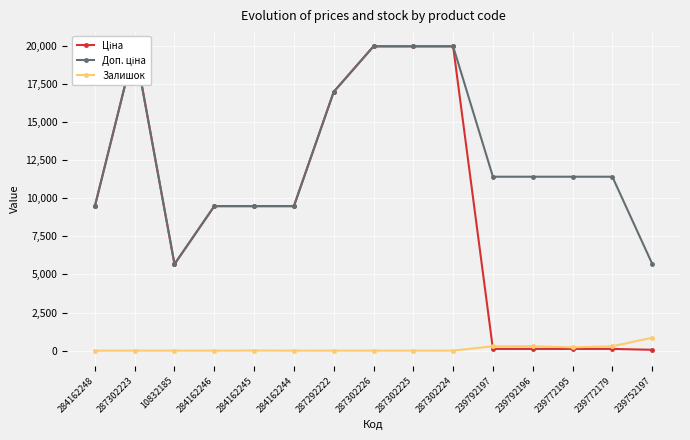

How many lines are shown in the chart?

3